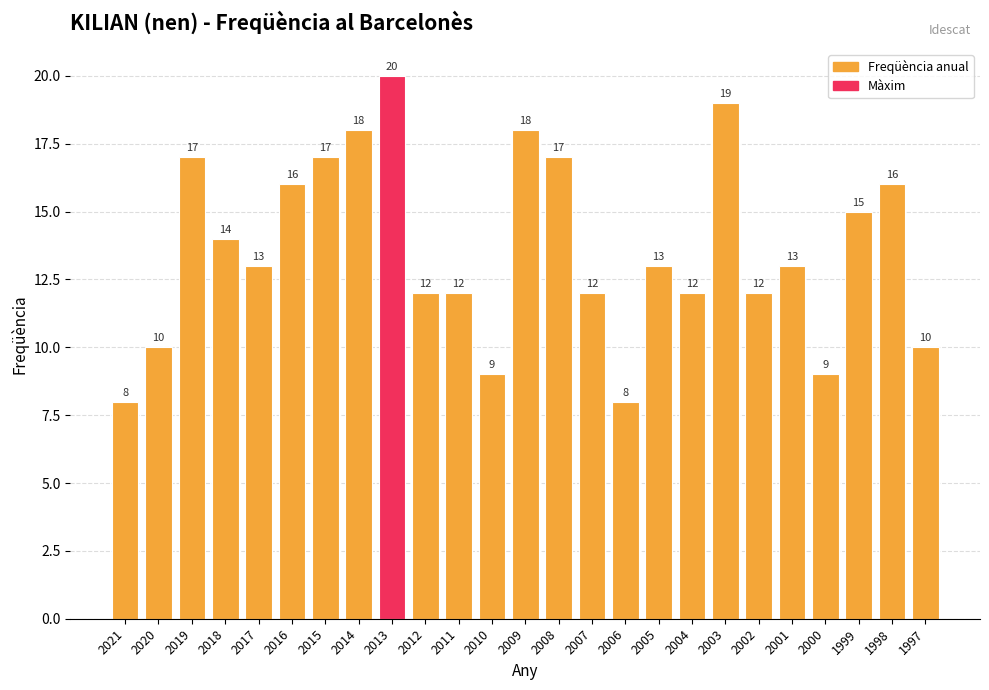

What is the minimum value shown in the chart?

8